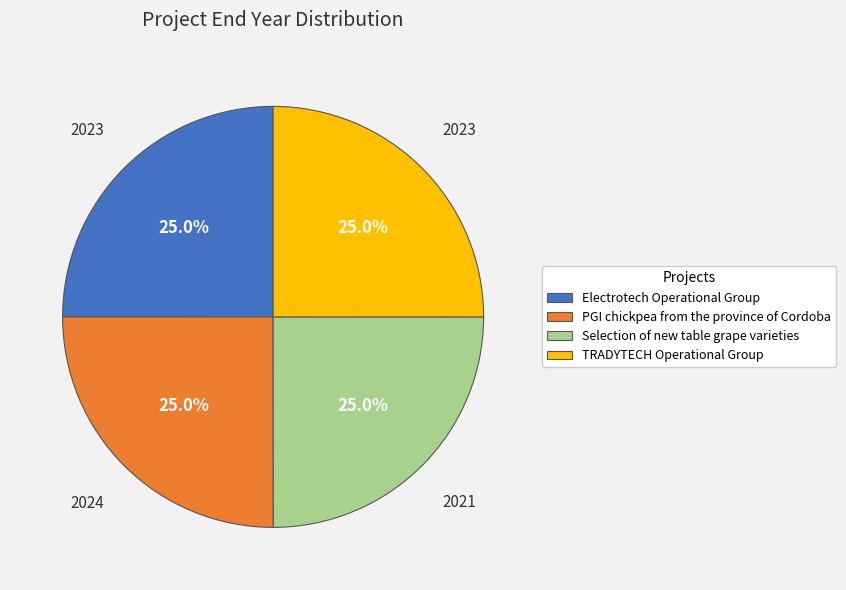

What percentage do Selection of new table grape varieties and PGI chickpea from the province of Cordoba together represent?

50.0%